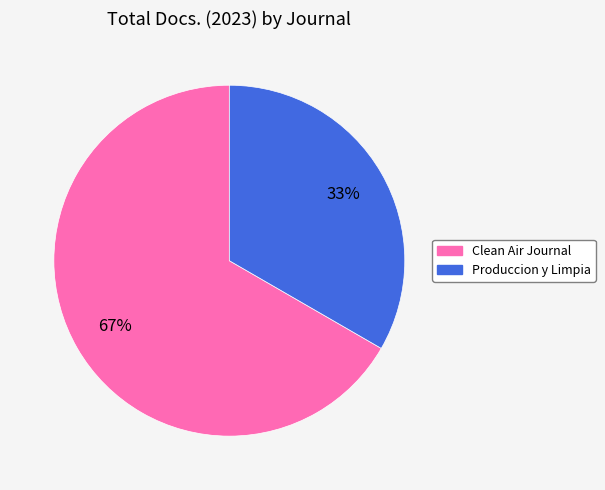

True or false: Clean Air Journal accounts for 56% of the total.

False